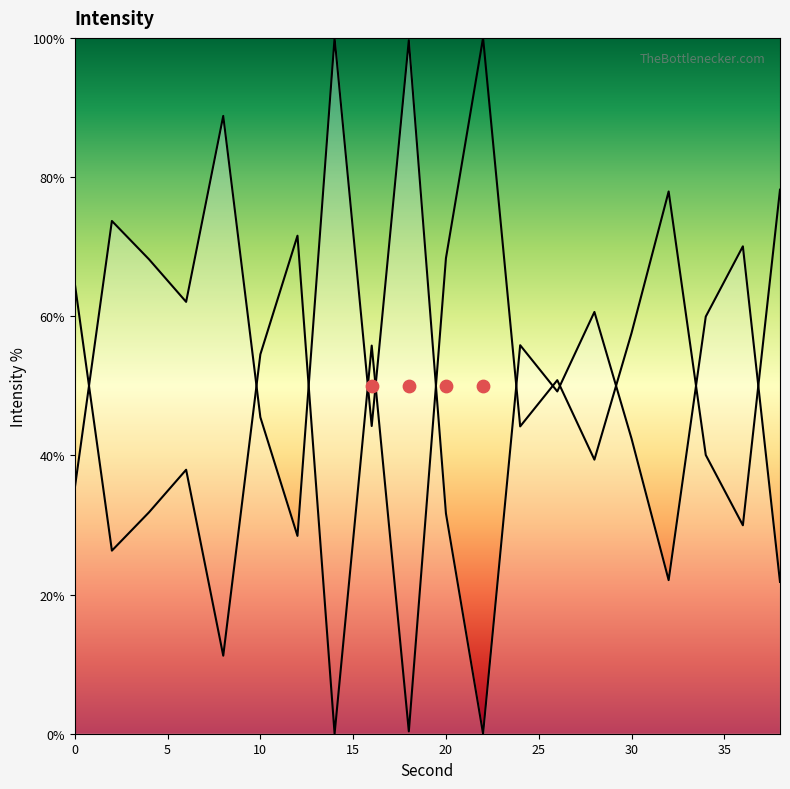

What is the change in value from 0 to 4?

+32.9